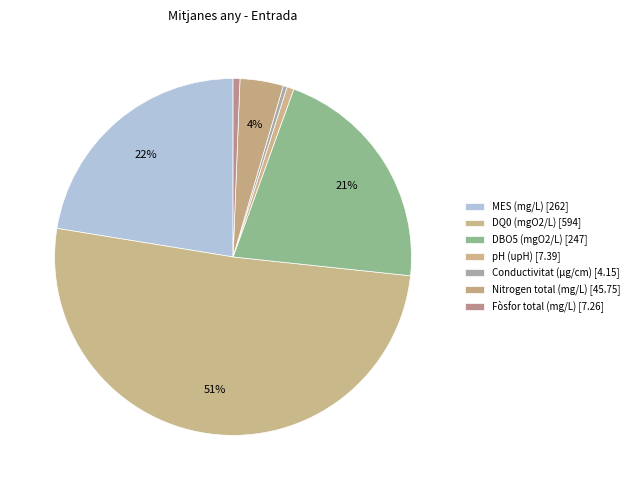

What is the majority slice?

DQ0 (mgO2/L)